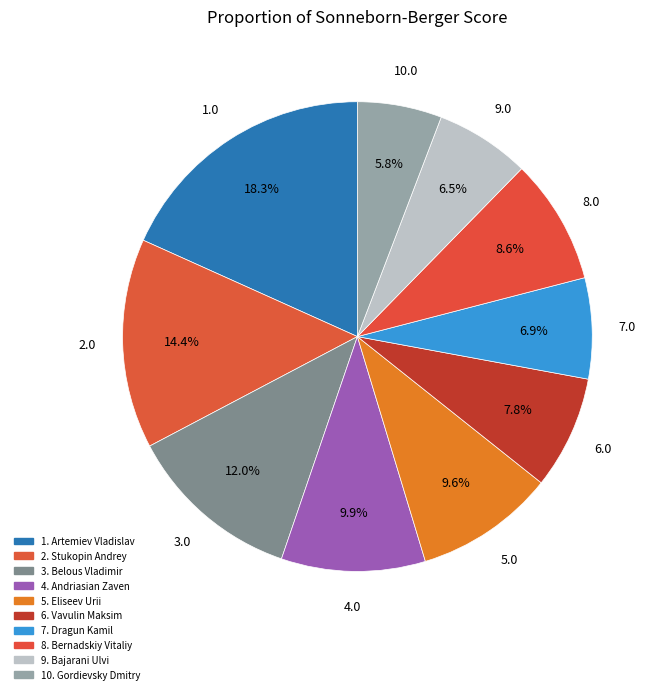

What is the smallest slice in the pie chart?

Gordievsky Dmitry